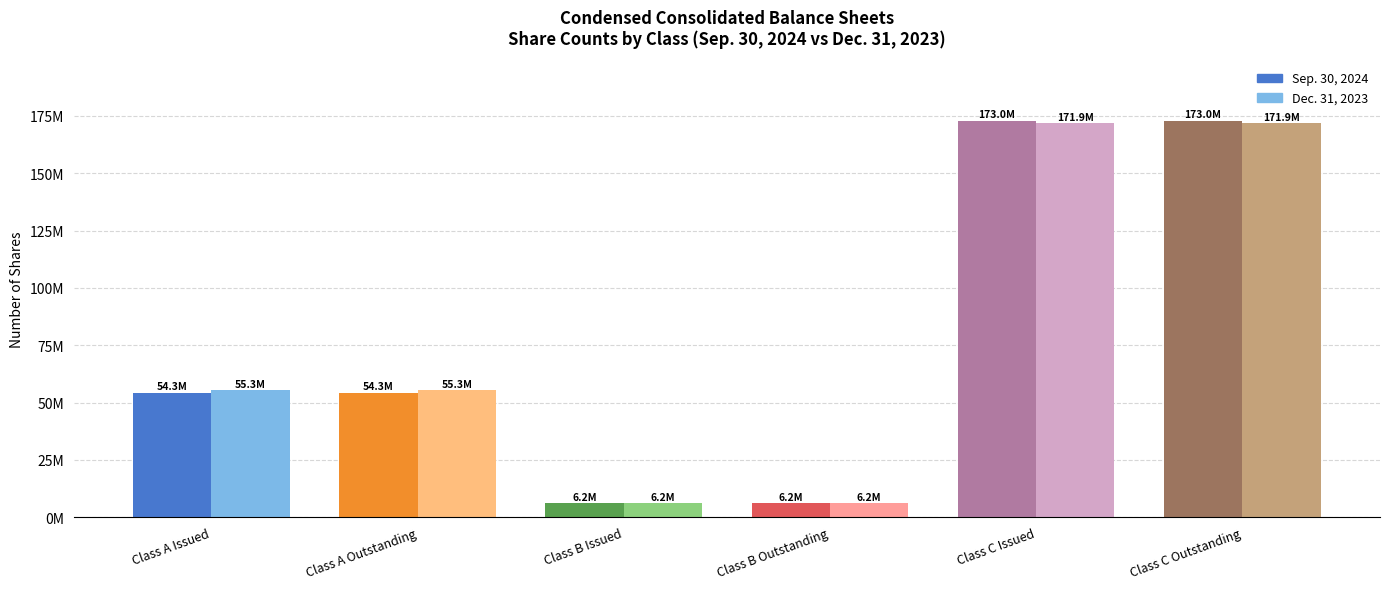

What are all the series names shown in the legend?

Sep. 30, 2024, Dec. 31, 2023